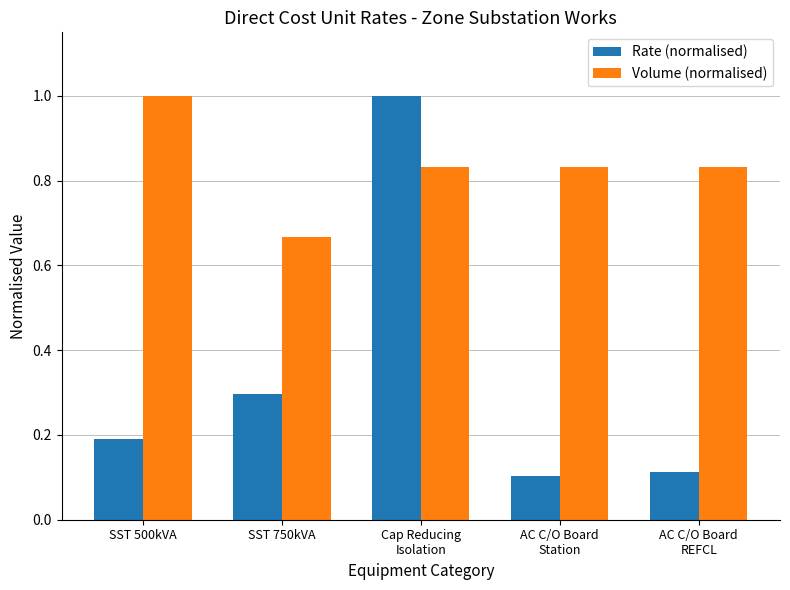

What position from the left is AC C/O Board
REFCL?

5